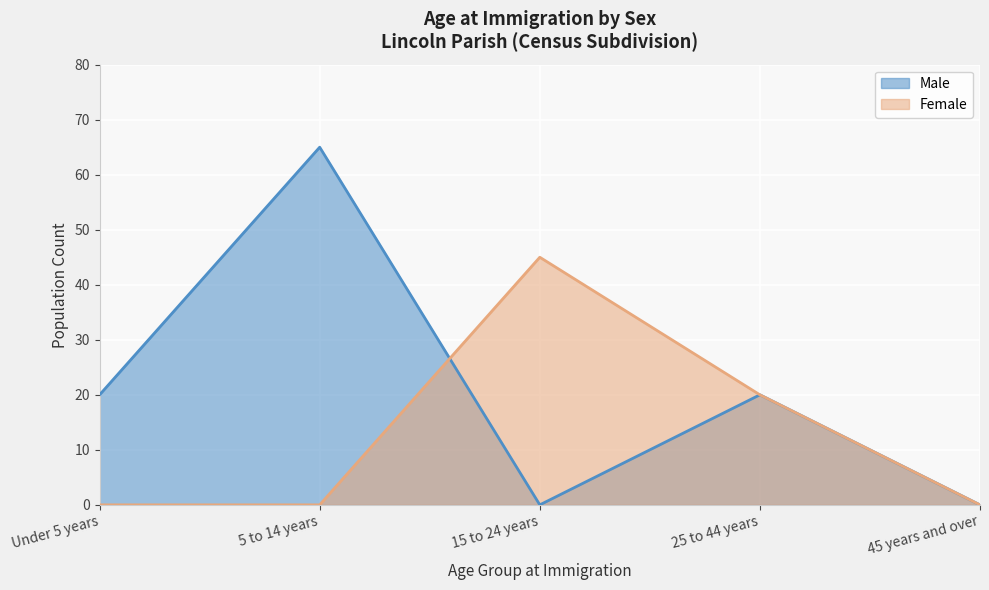

How many values in the Male series are below 20?

2